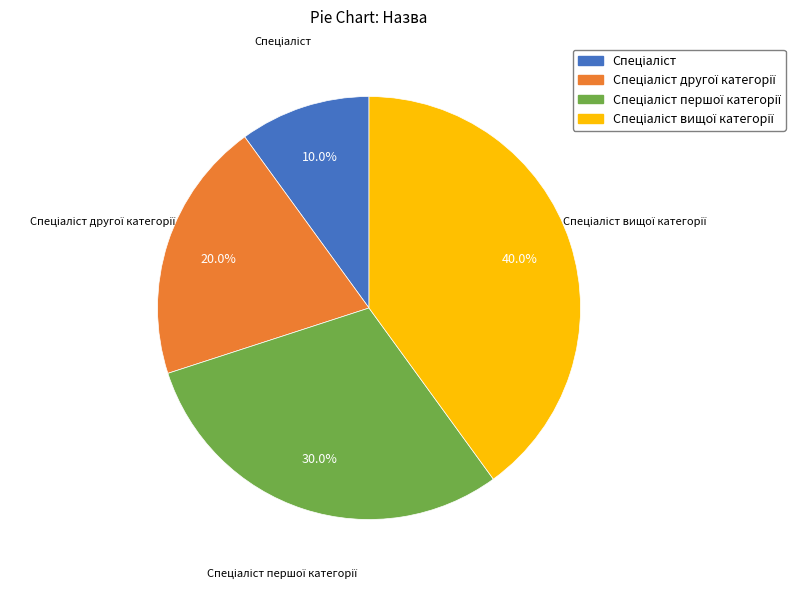

Is there a majority slice in this chart?

No